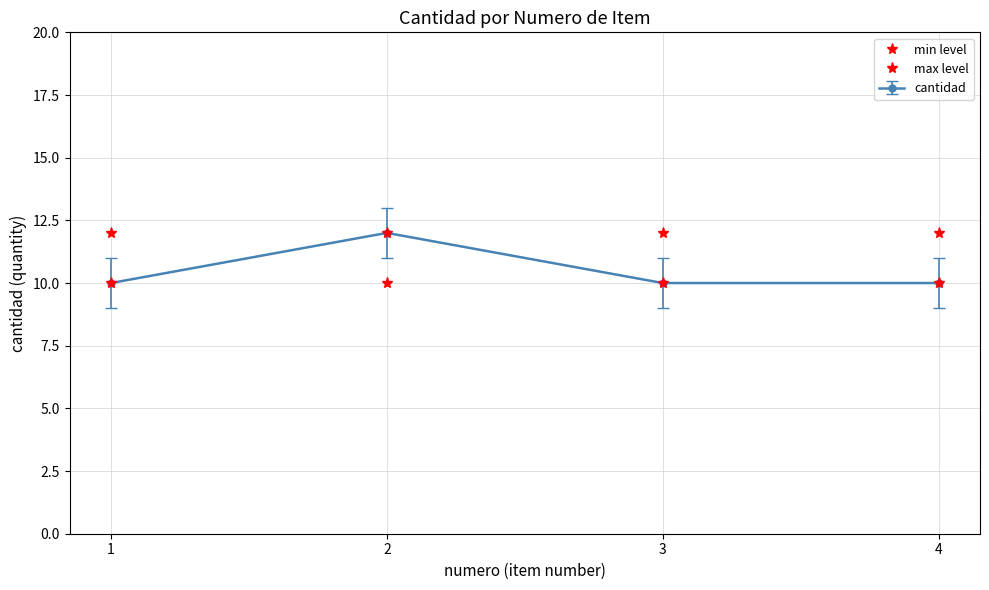

True or false: min level and max level intersect in this chart.

False